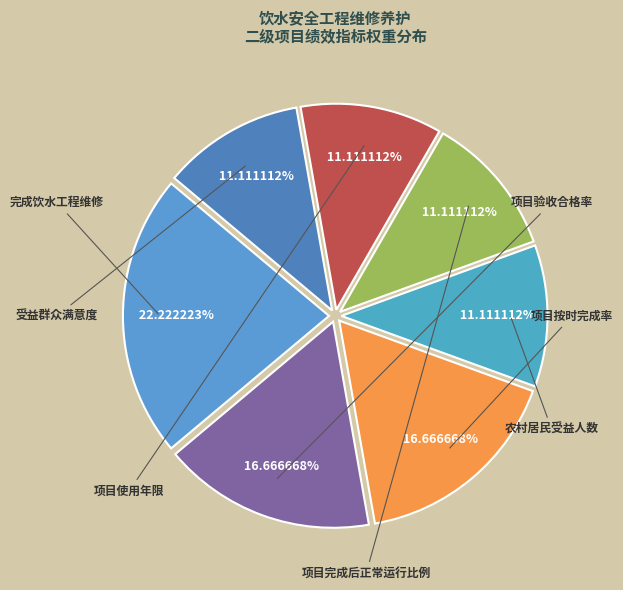

What percentage is the 项目按时完成率 slice, to the nearest percent?

17%